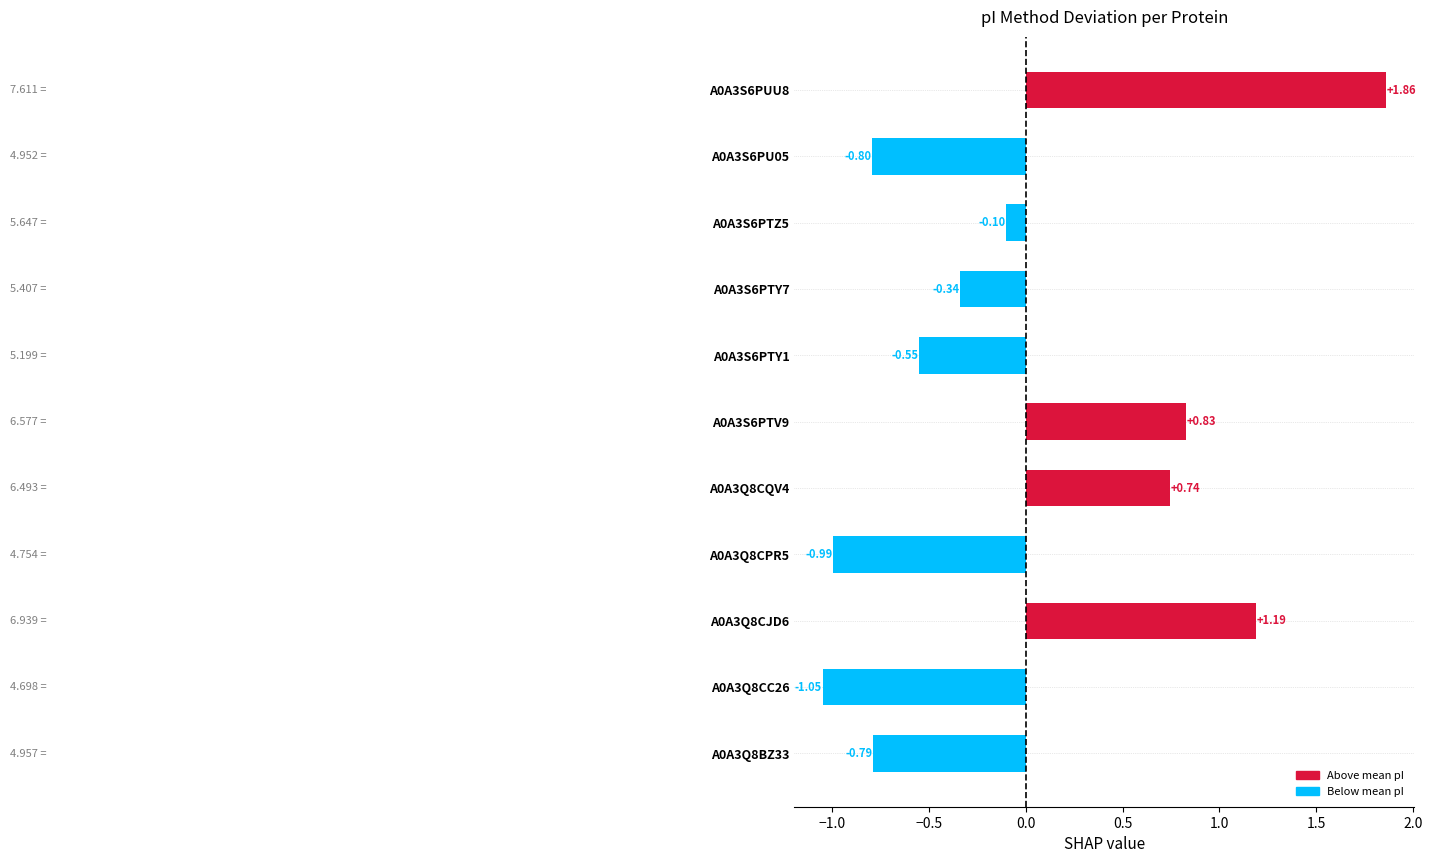

What is the change in value from A0A3Q8CPR5 to A0A3S6PTZ5?

+0.9